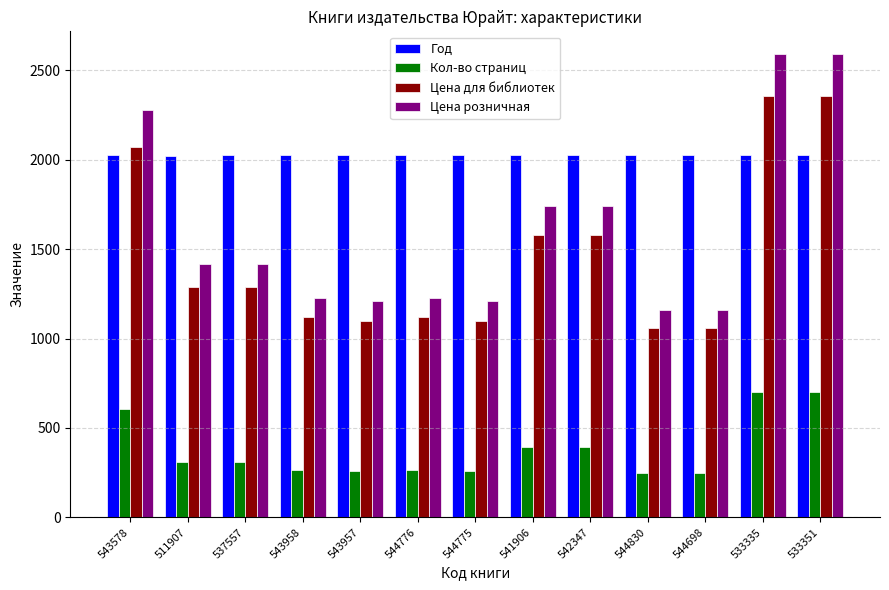

What are all the series names shown in the legend?

Год, Кол-во страниц, Цена для библиотек, Цена розничная